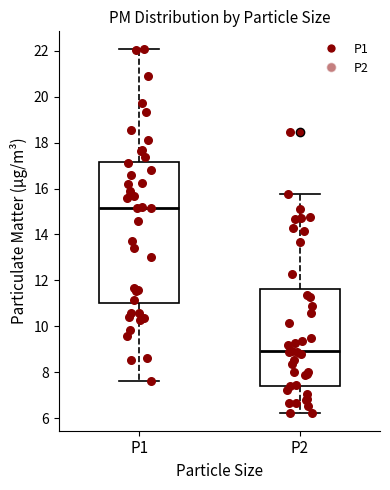

Reading left to right, transcribe this box plot: for each box, give where its median line is, the range the box spans, and where its two whiskers end, as read against the y-axis. The values are not printed on the chart, so give them approximately, as read against the axis.

P1: median 15.2, box 11.0 to 17.2, whiskers 7.6 to 22.0
P2: median 9.0, box 7.4 to 11.6, whiskers 6.2 to 15.8